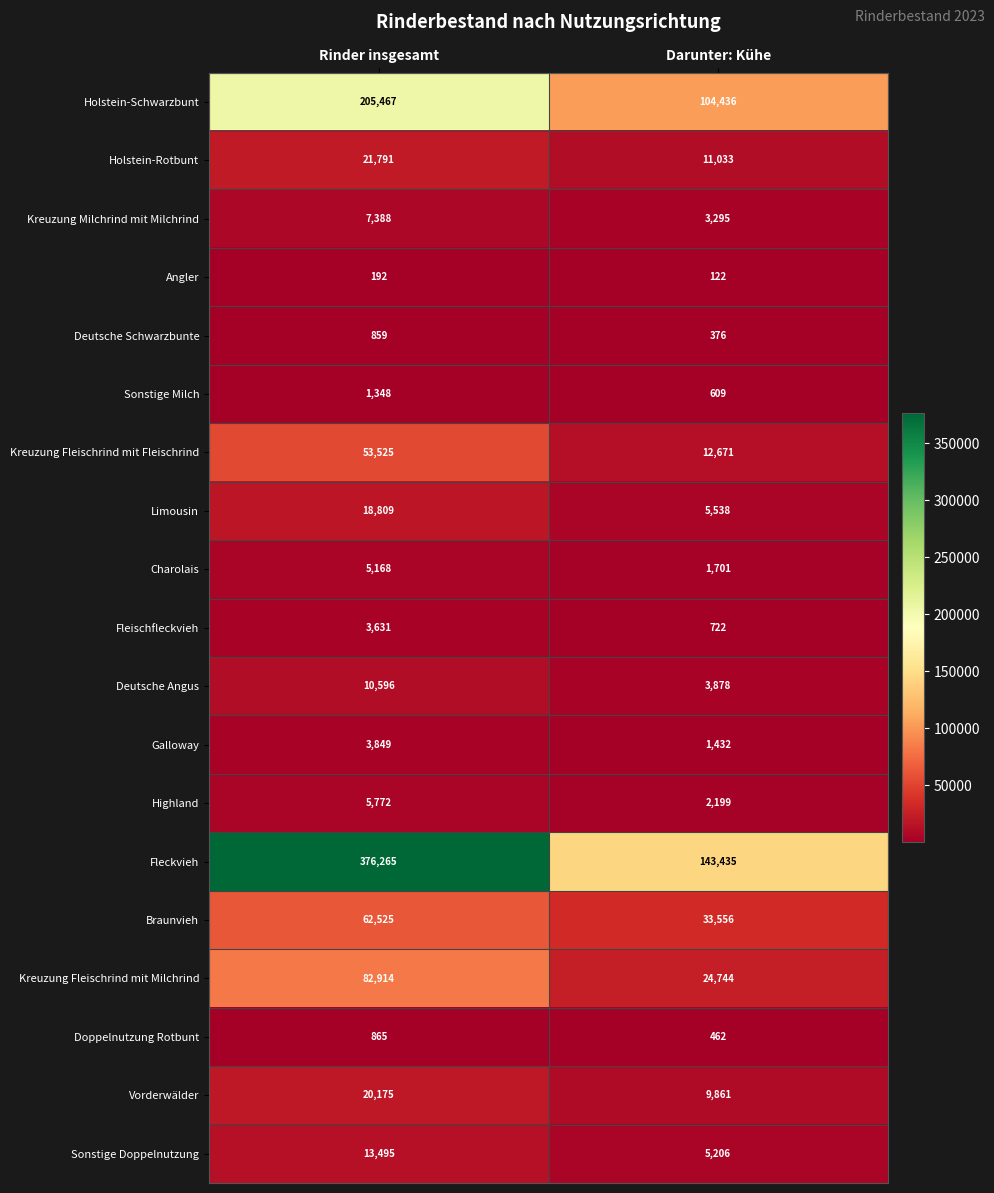

At which category is the sum across all series the highest?

Rinder insgesamt